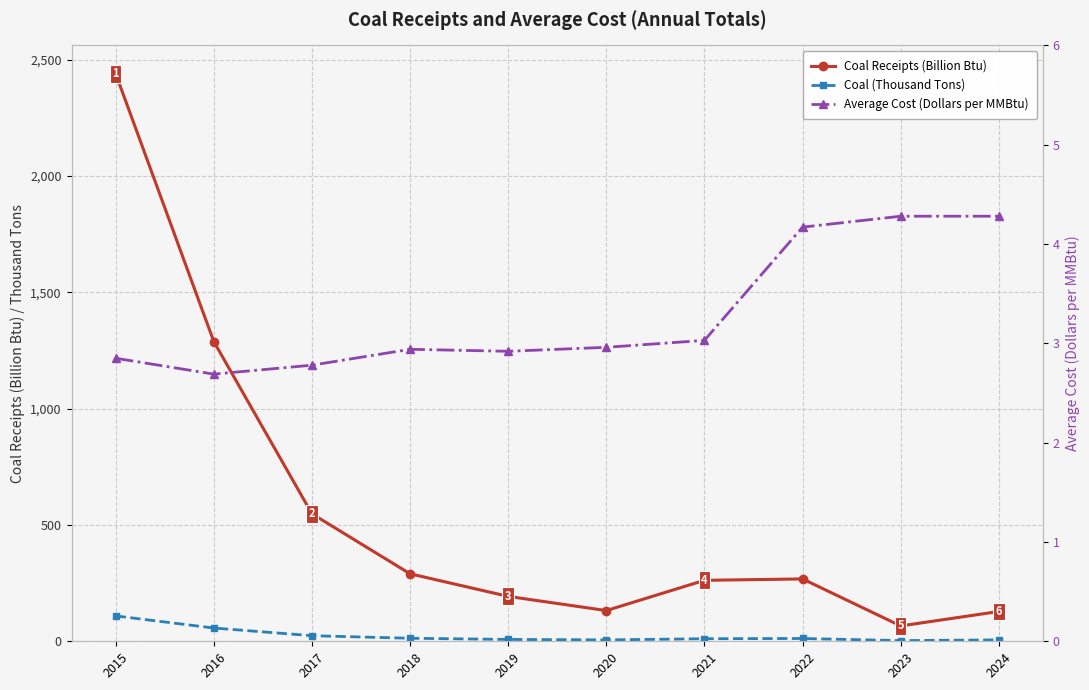

True or false: Coal Receipts (Billion Btu) and Average Cost (Dollars per MMBtu) intersect in this chart.

False